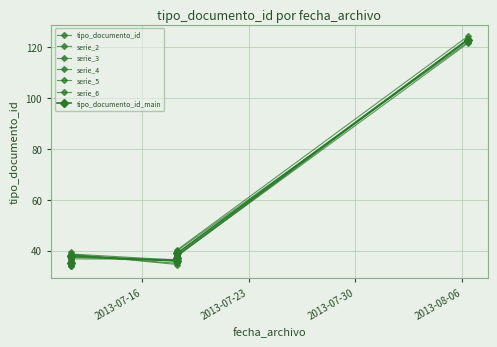

What is the difference between the maximum and minimum values?

88